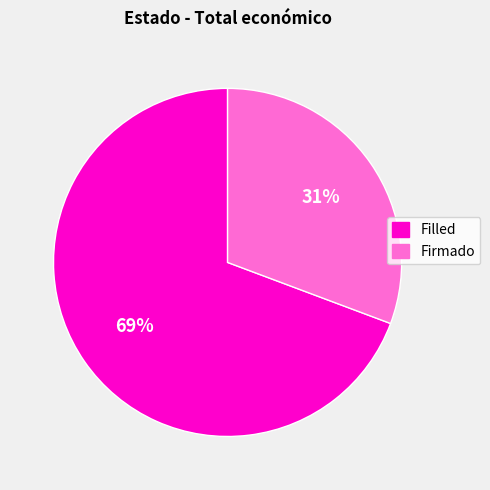

Is the sum of Firmado and Filled greater than half?

Yes